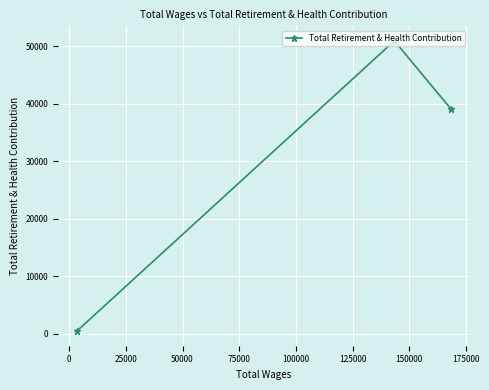

What is the maximum value shown in the chart?

50907